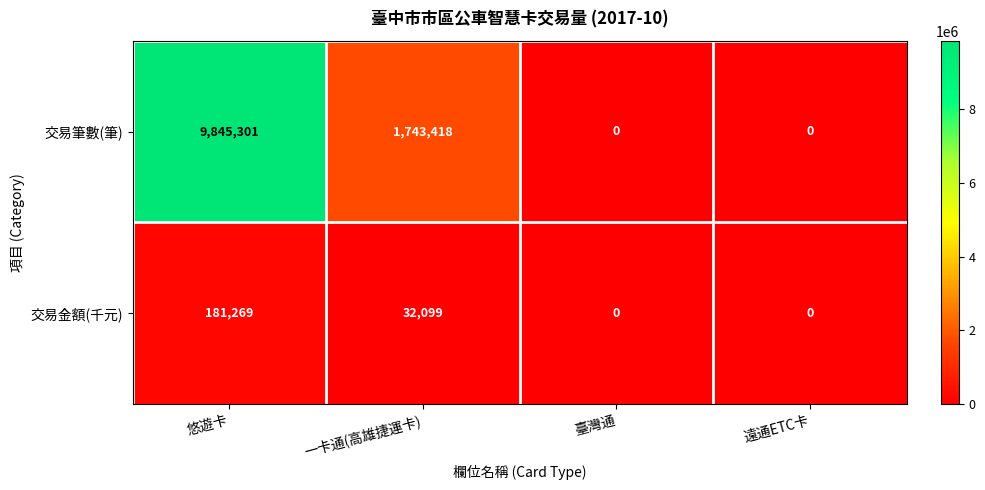

List the series in order of their peak value, highest first.

交易筆數(筆), 交易金額(千元)